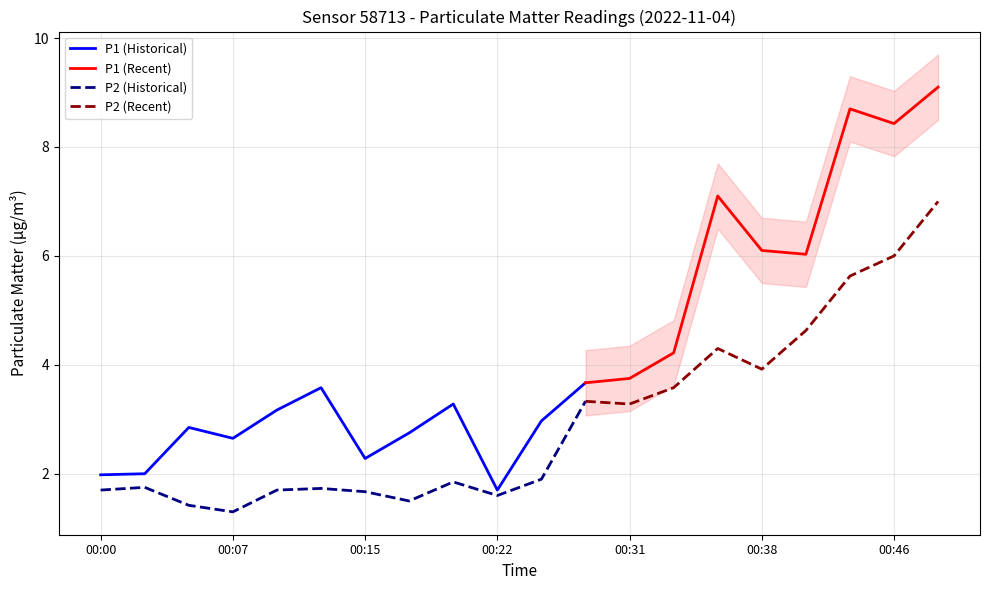

The P1 (Historical) series shows 2.0 at 00:00. True or false?

True